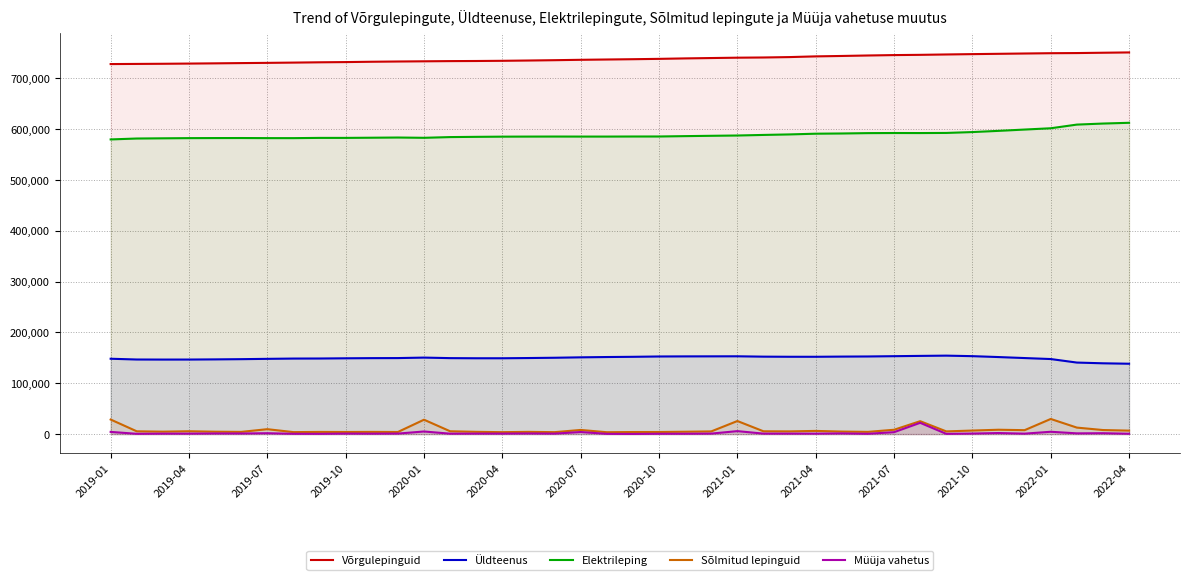

True or false: Elektrileping and Võrgulepinguid cross at least once.

False